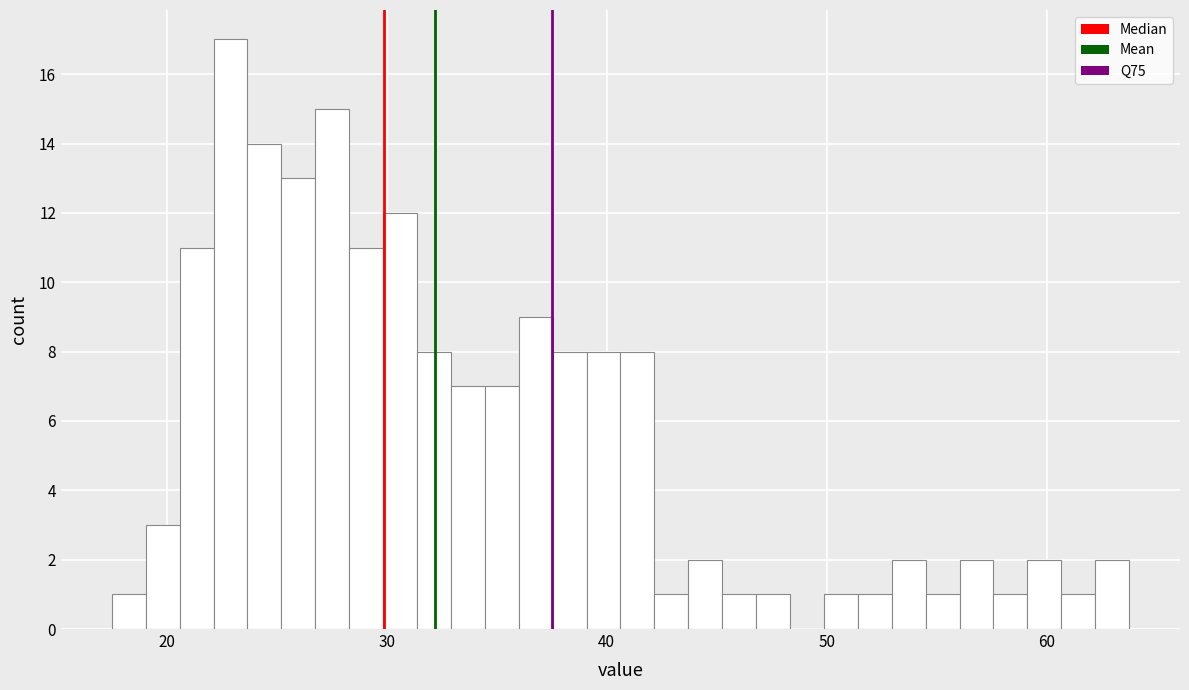

Around what value on the x-axis is the tallest bar? Give the approximate position of its centre, as read against the axis.

23